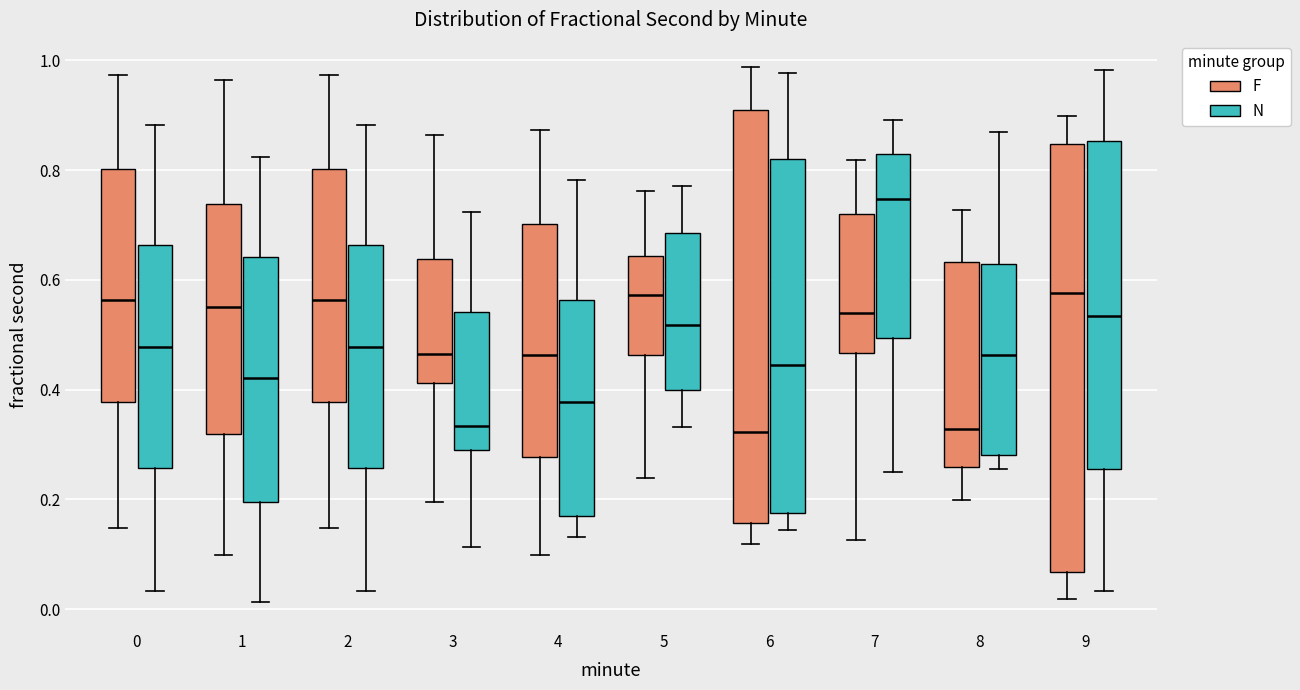

Comparing the boxes themselves (not the whiskers), which one is the tallest?

9 (F)